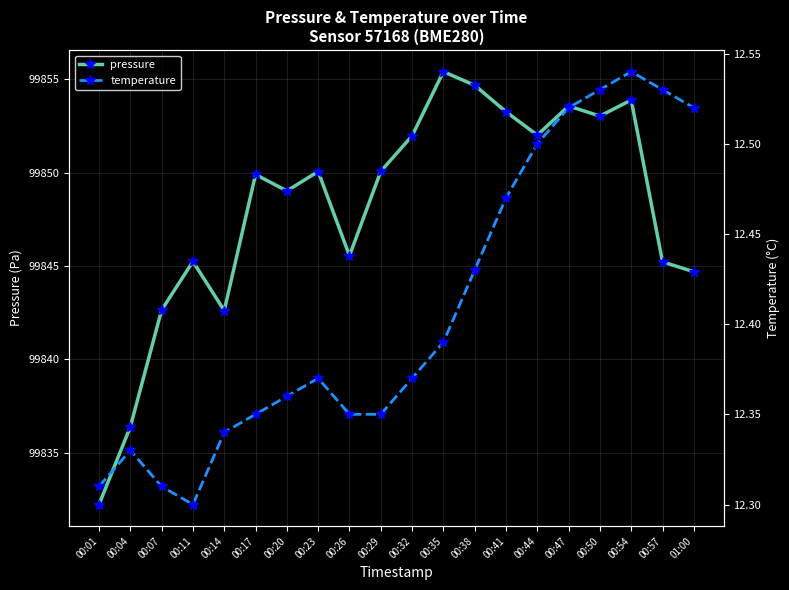

List the series in order of their overall mean, lowest first.

temperature, pressure